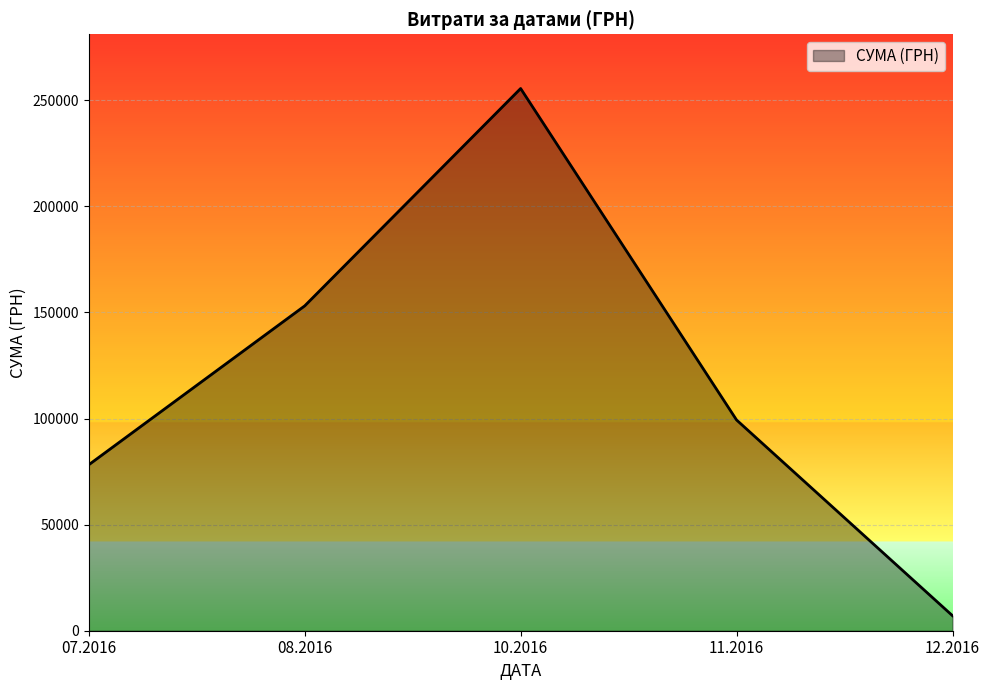

List the labels in order of value, smallest first.

12.2016, 07.2016, 11.2016, 08.2016, 10.2016